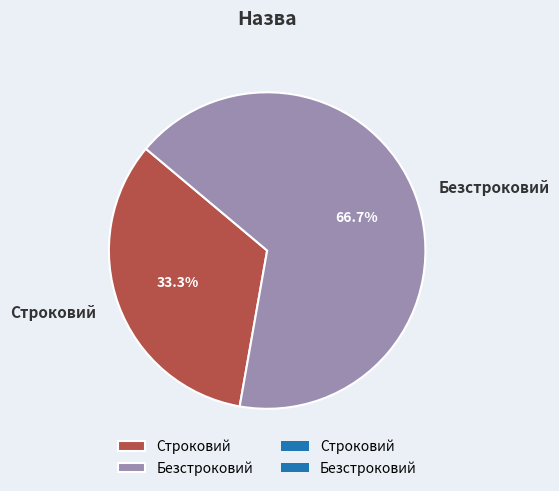

Count the number of slices in the pie.

2